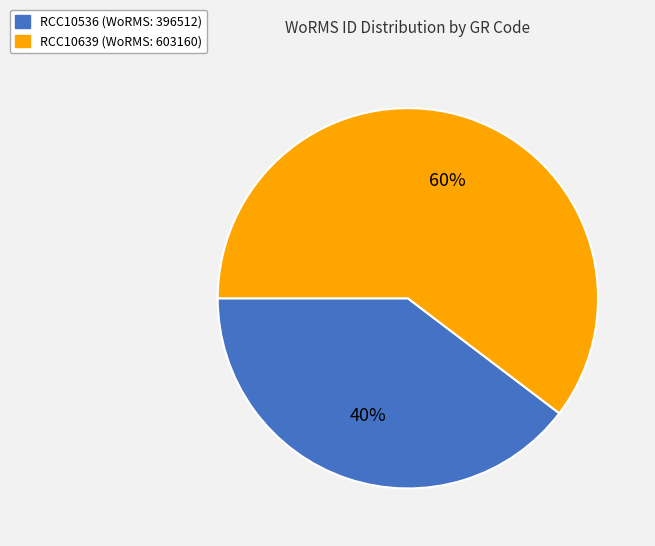

To the nearest percent, what percentage of the pie is RCC10536?

40%